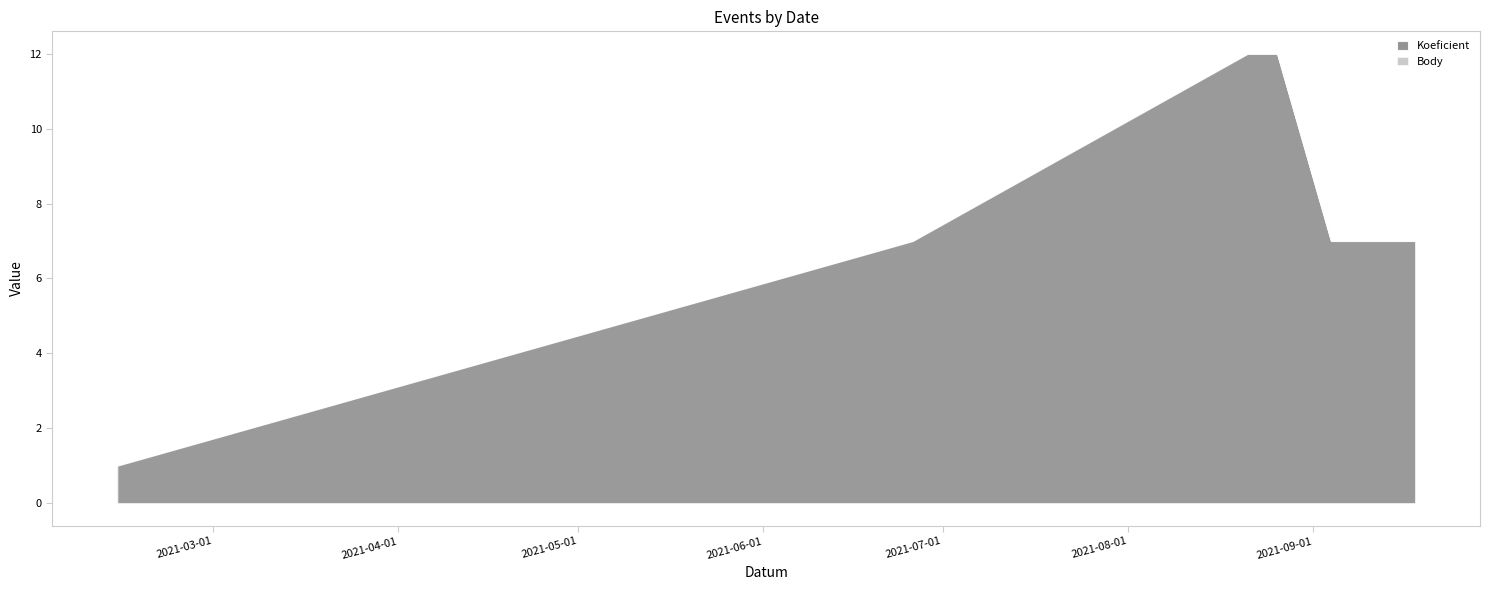

What is the total value across all series at 2021-06-26?

14